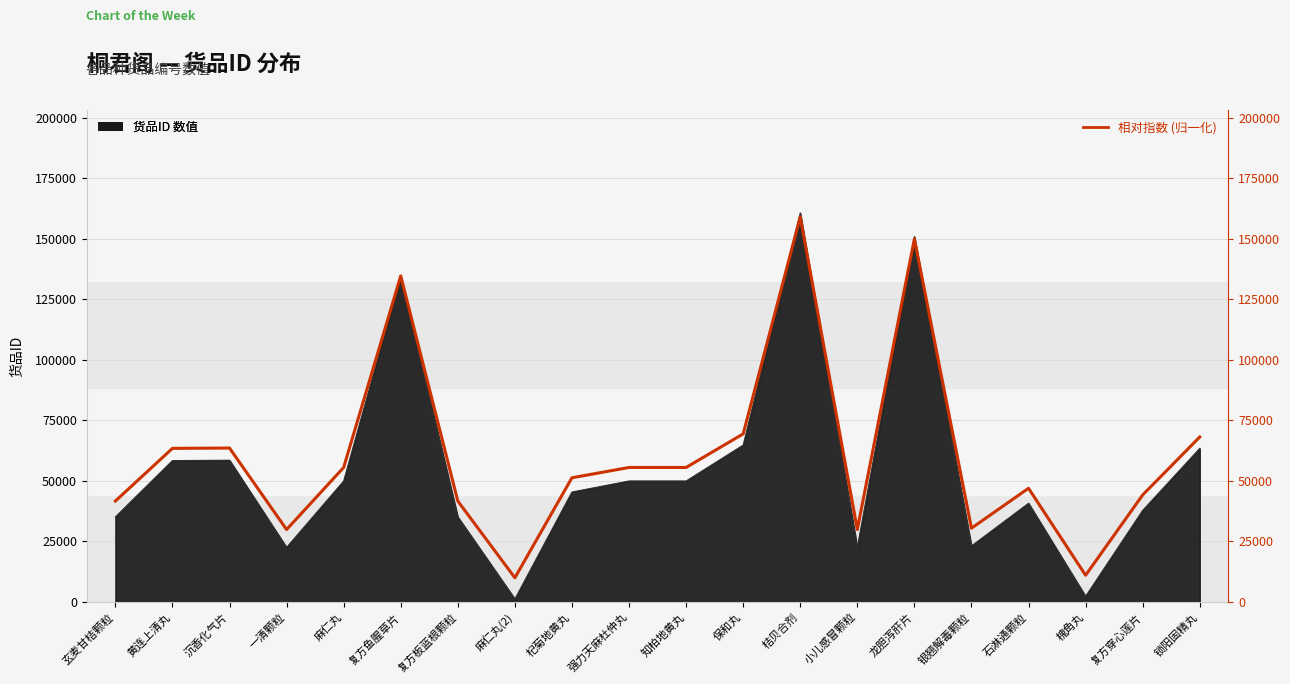

How many data points are above 55527?

10